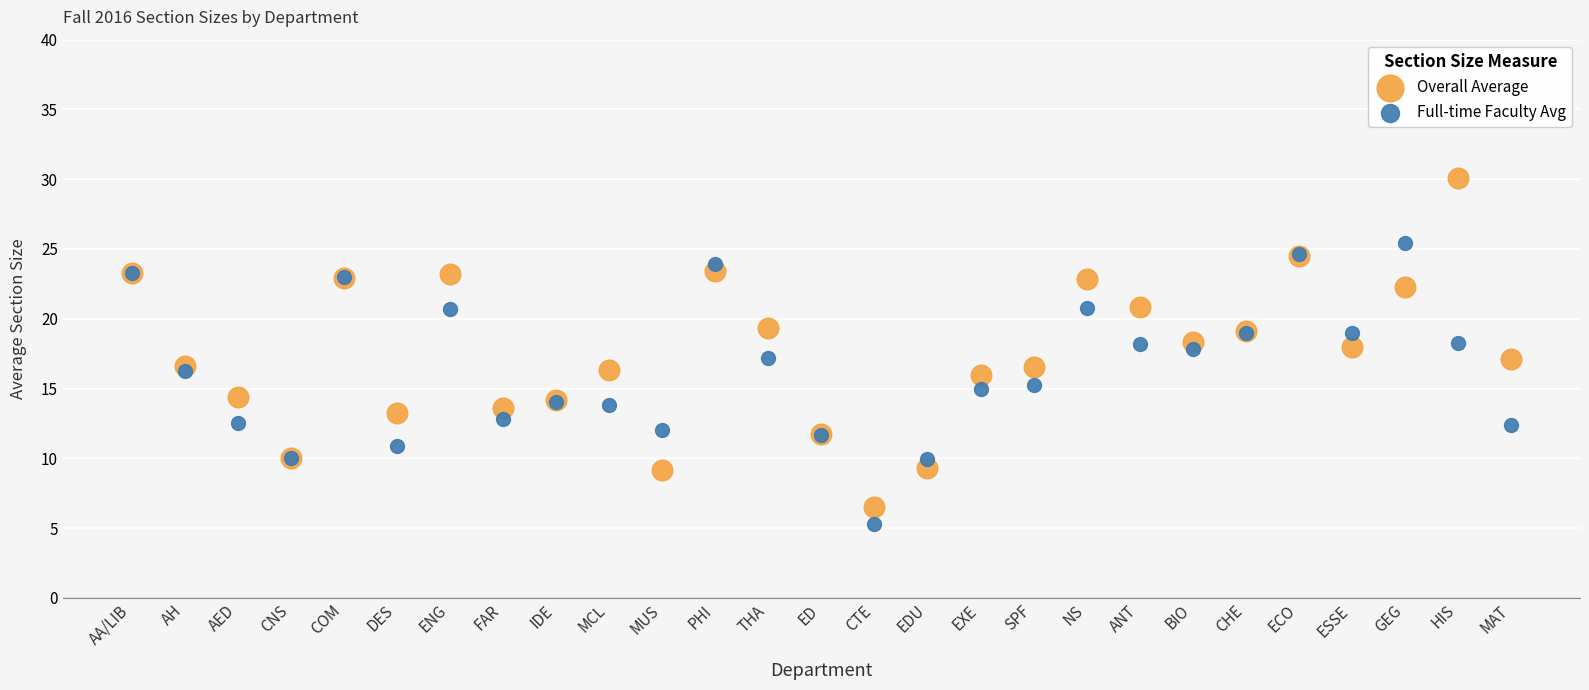

Which series has the widest spread of Y values?

Overall Average